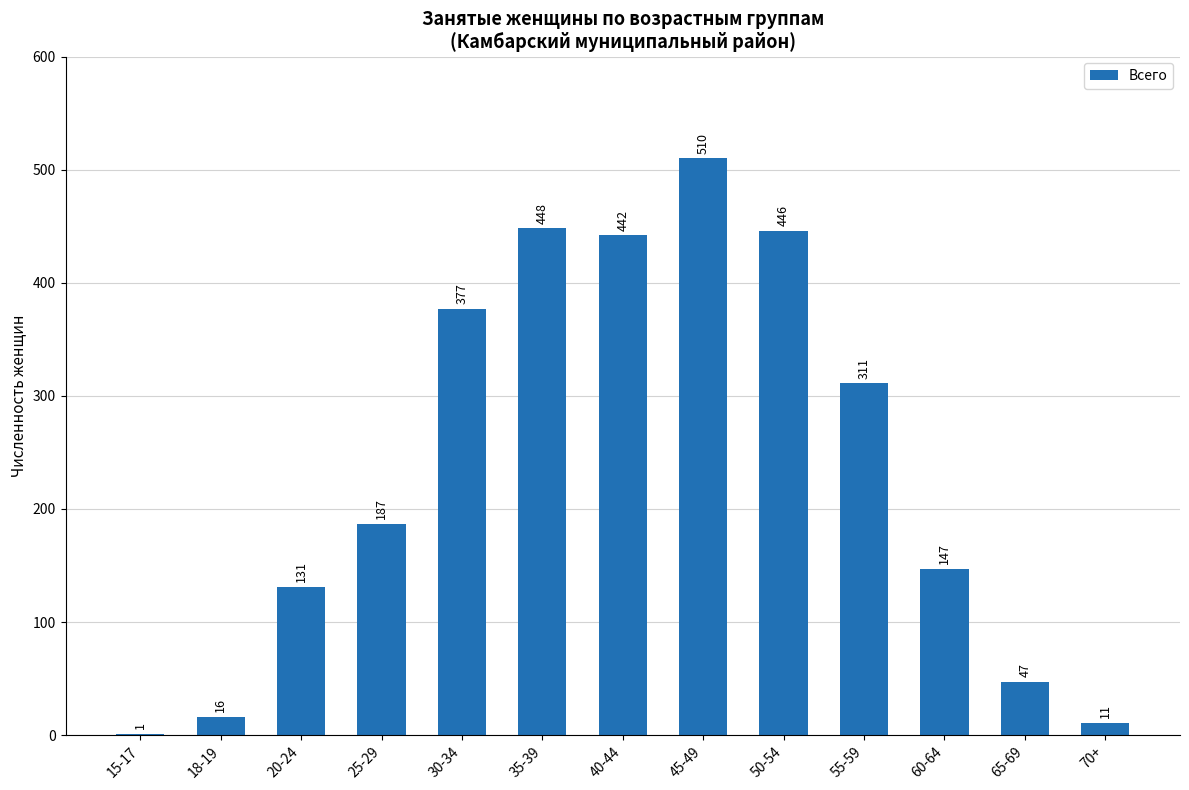

True or false: the data shows 325 at 45-49.

False